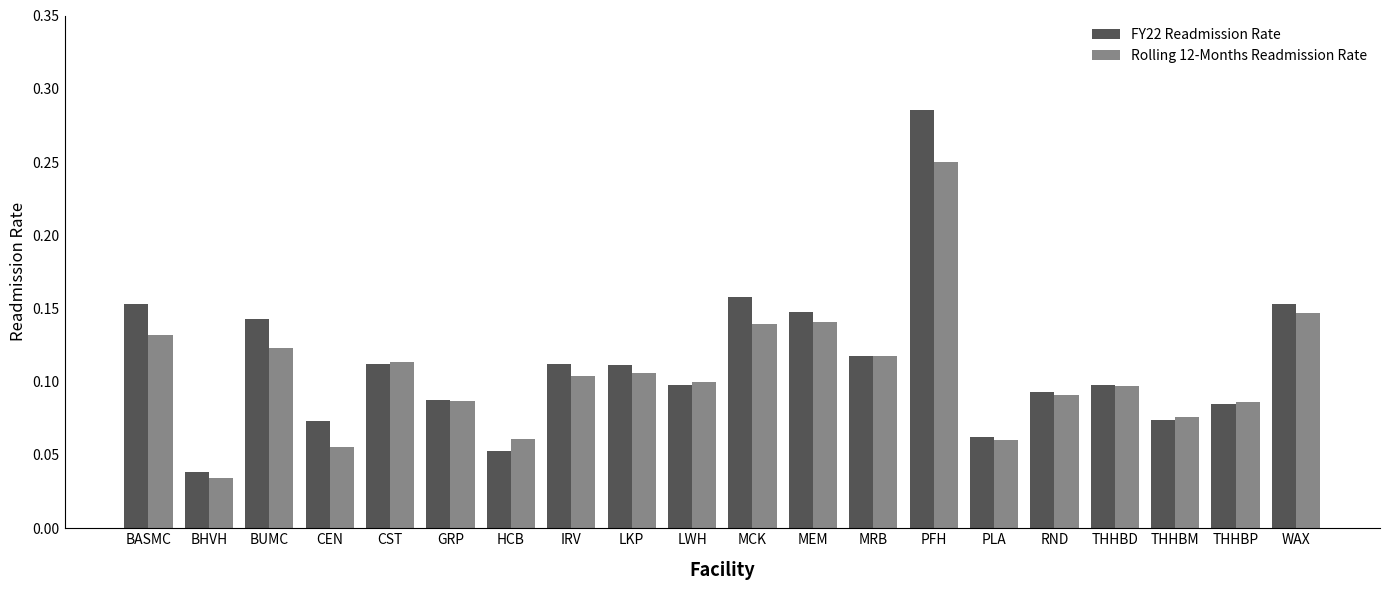

Rank the series by their maximum value, from highest to lowest.

FY22 Readmission Rate, Rolling 12-Months Readmission Rate